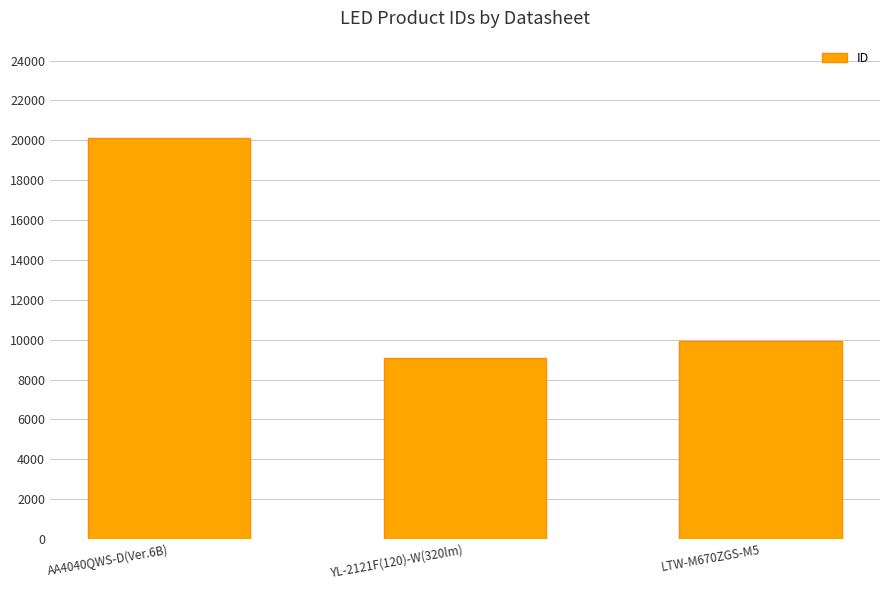

What is the average value?

13038